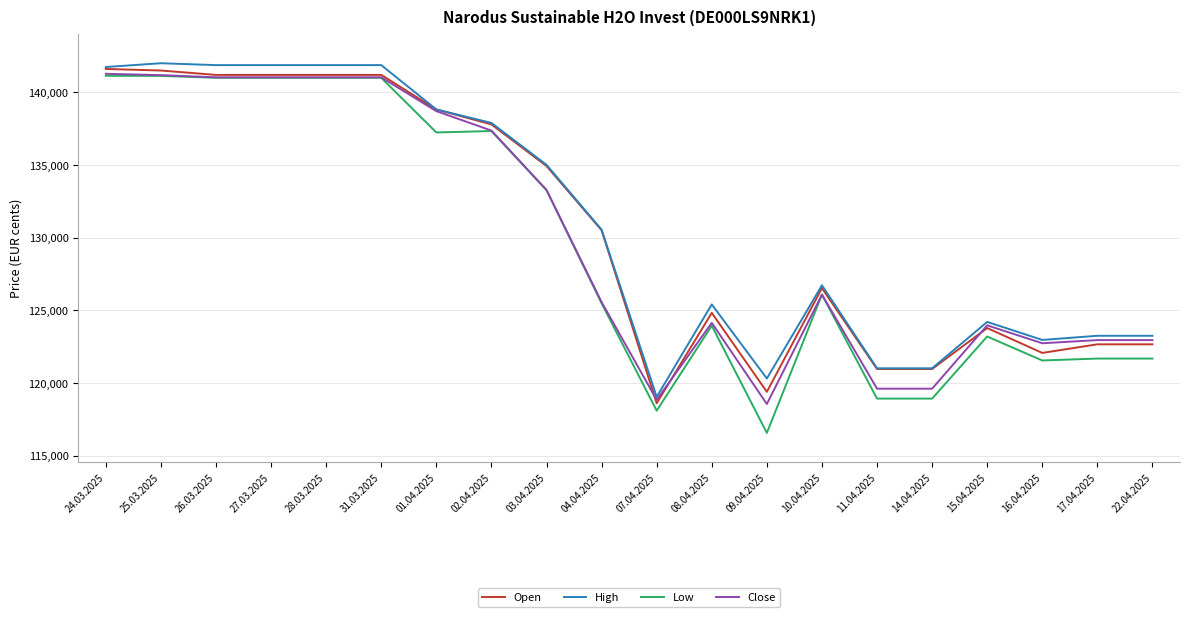

Where does the Open series first go above 130518?

24.03.2025